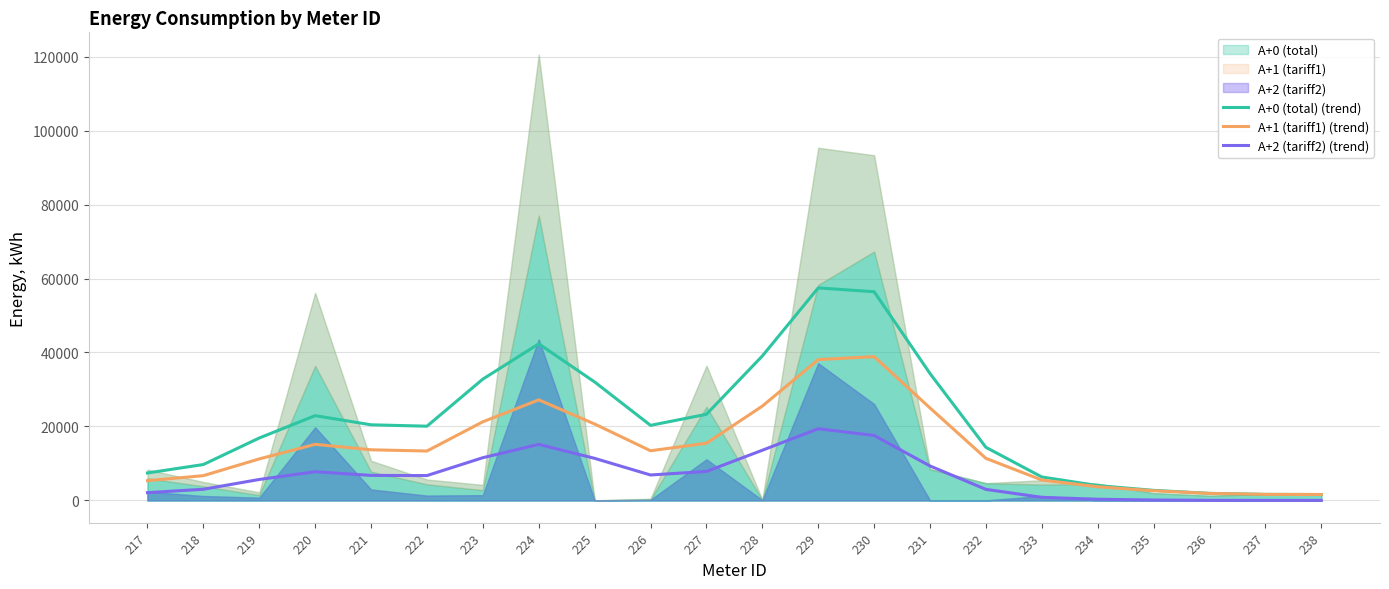

Which series has the largest range (max minus min)?

A+0 (total) (trend)